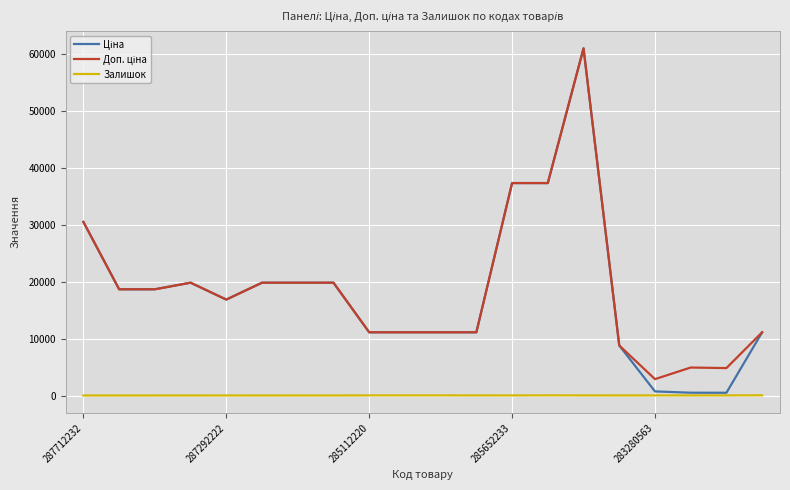

How many lines are shown in the chart?

3